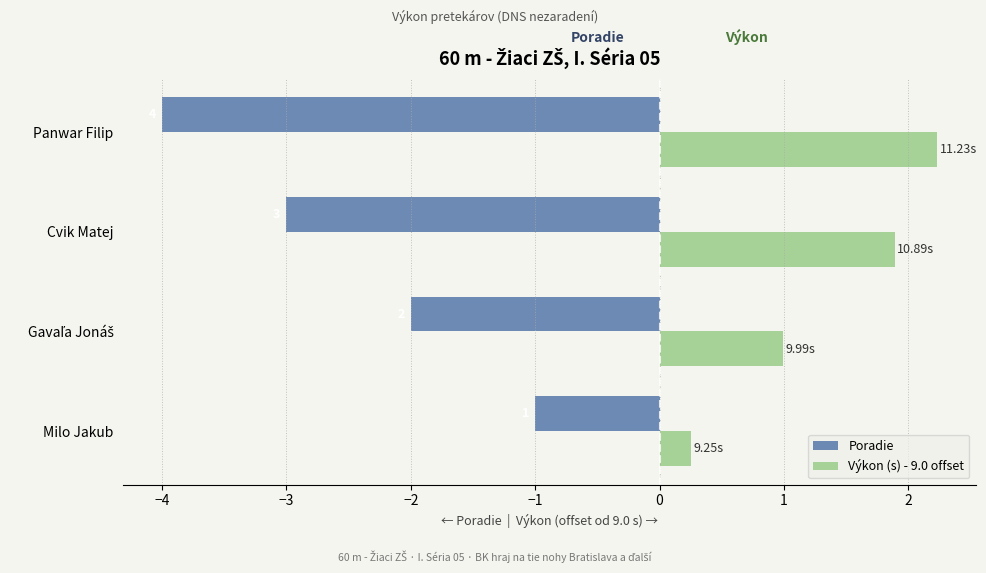

How many Poradie values are between -3 and -1?

3